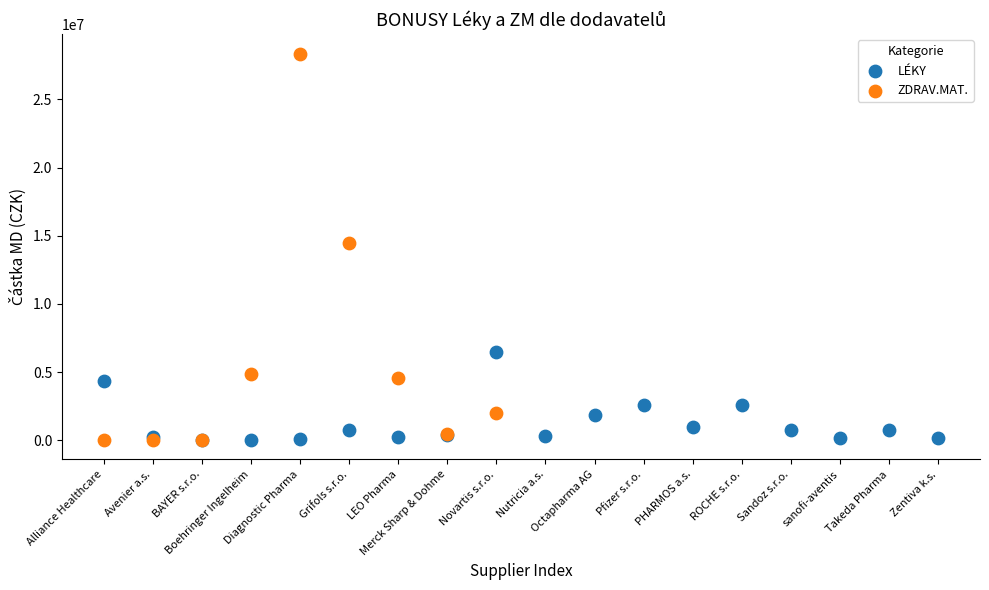

Which series reaches the maximum Y coordinate?

ZDRAV.MAT.